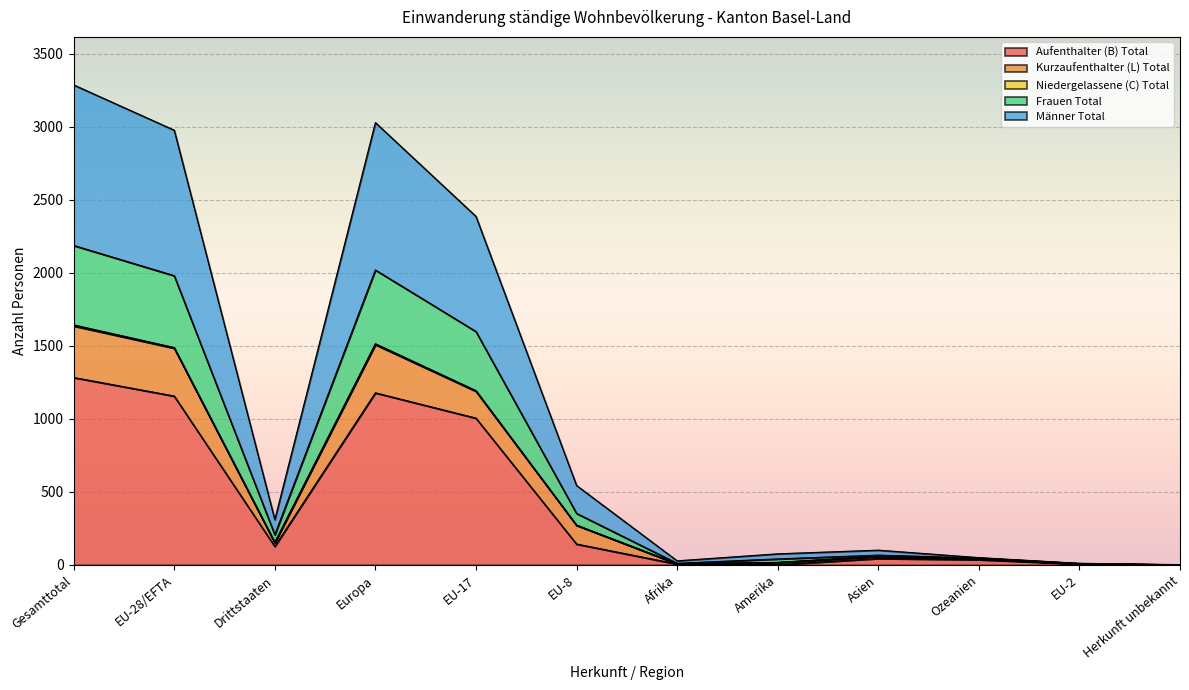

Does the chart display data point markers on the line(s)?

No